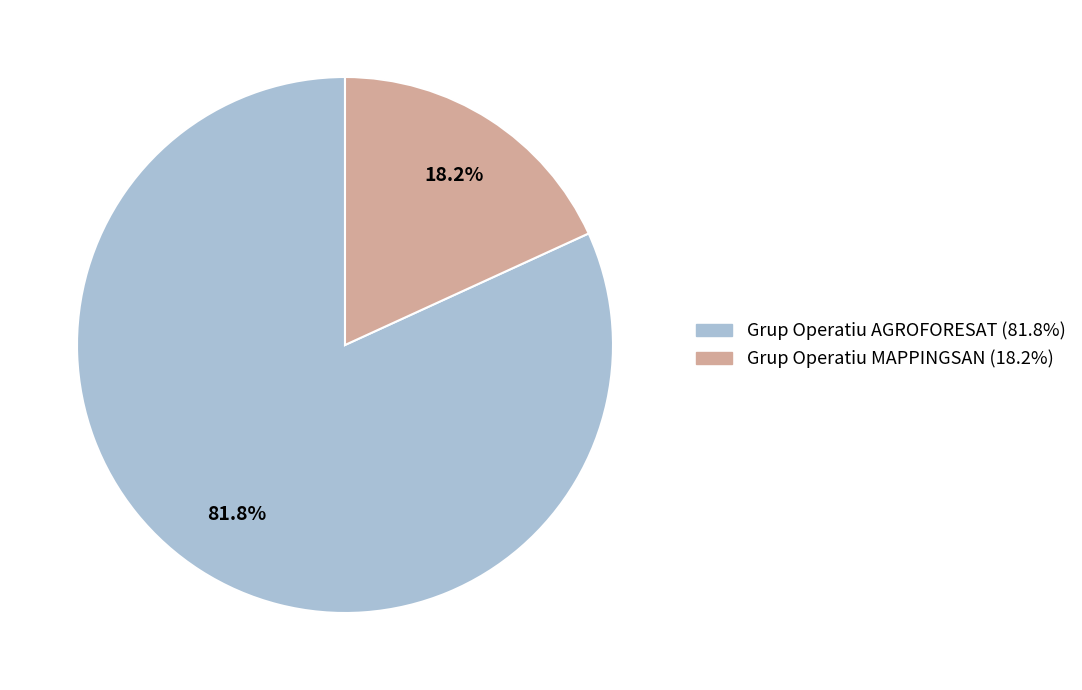

Which slice is the smallest?

Grup Operatiu MAPPINGSAN